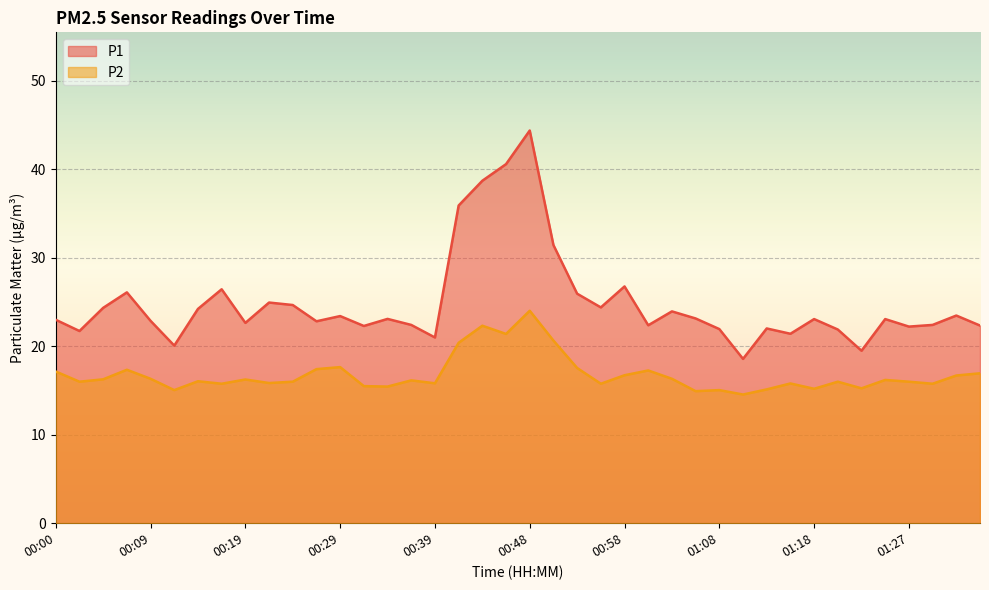

Which series has the widest spread of values?

P1